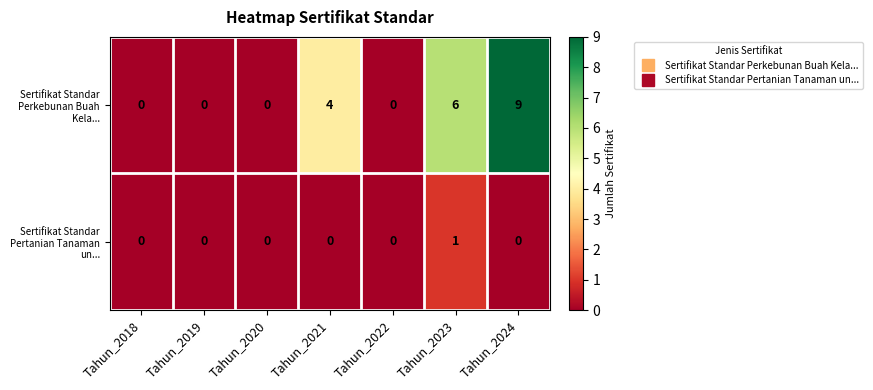

At which label does Sertifikat Standar Perkebunan Buah Kela... reach its peak?

Tahun_2024